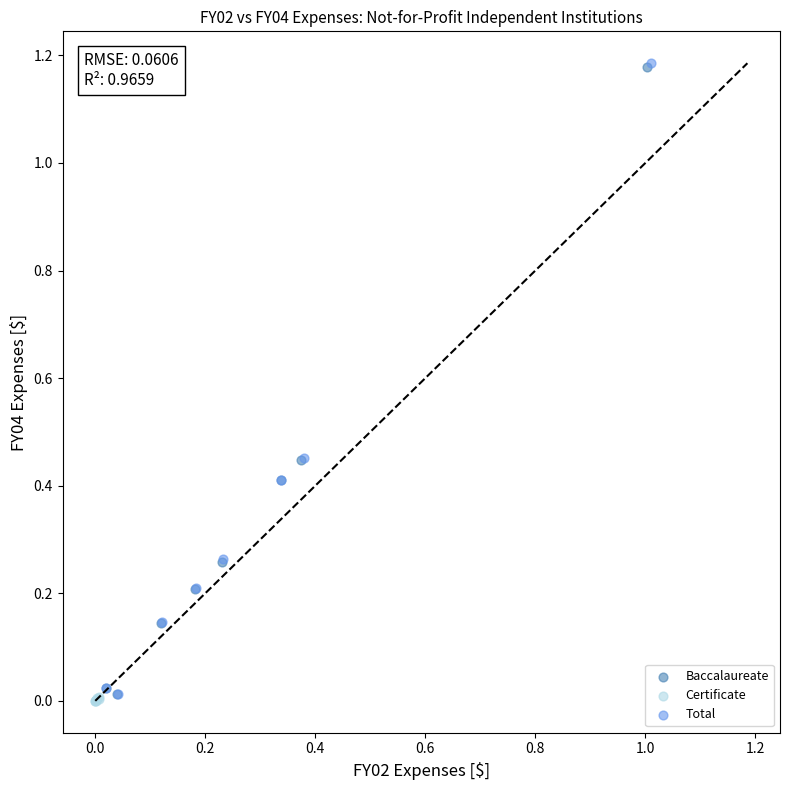

What are all the series names shown in the legend?

Baccalaureate, Certificate, Total